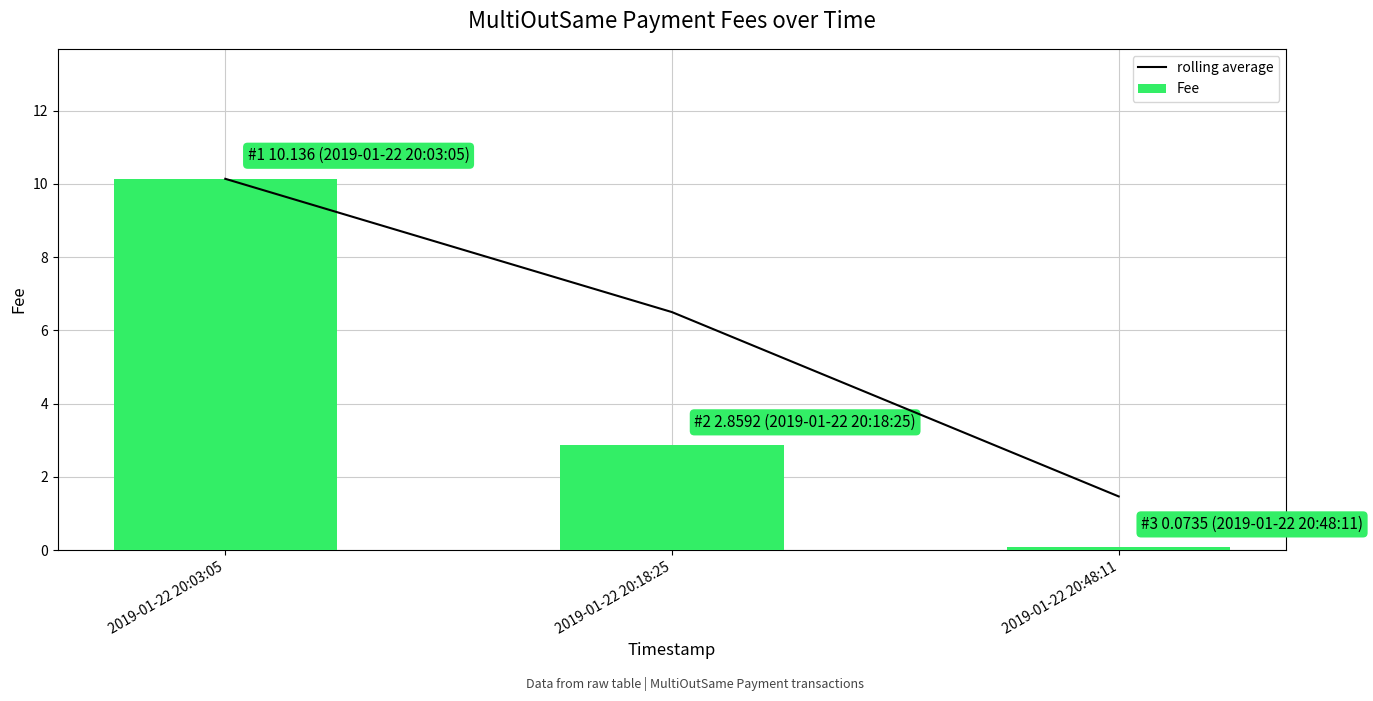

What is the difference between the maximum and minimum values in the Fee series?

10.1